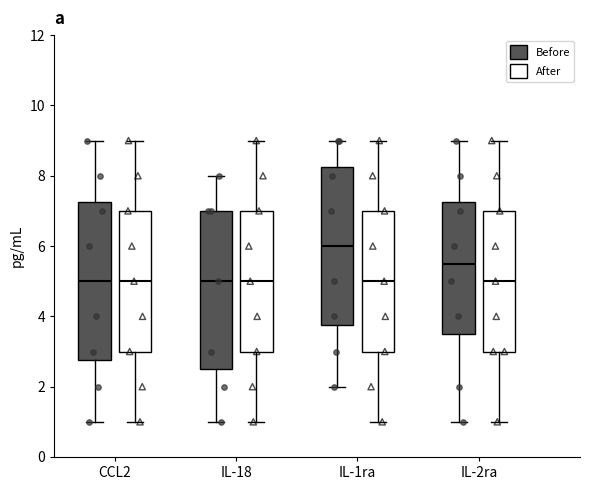

Which box's median line is the highest?

IL-1ra (Before)